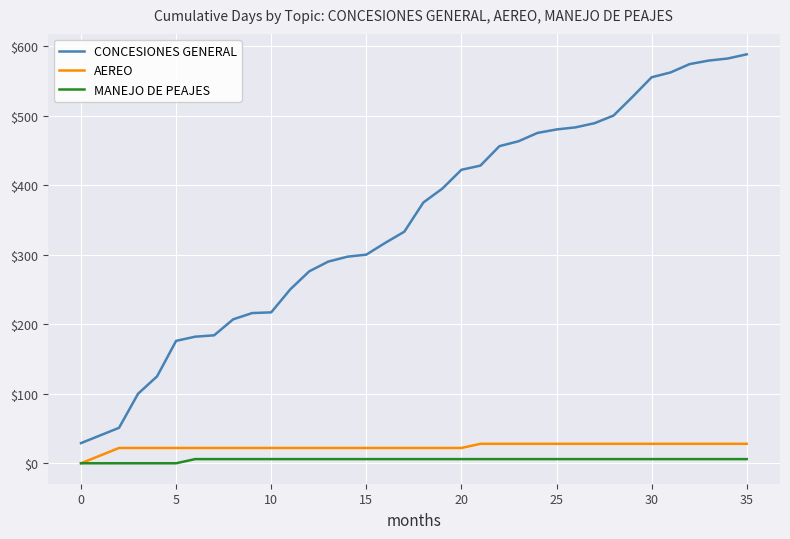

Which series has the largest range (max minus min)?

CONCESIONES GENERAL